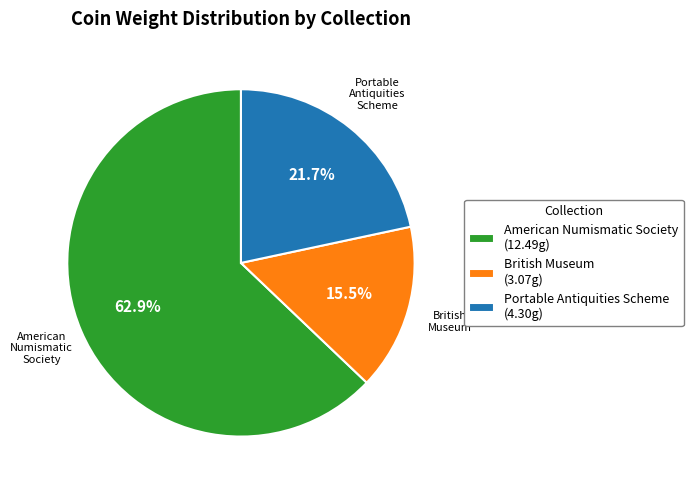

Approximately how many times larger is the value at British Museum compared to Portable Antiquities Scheme?

0.7